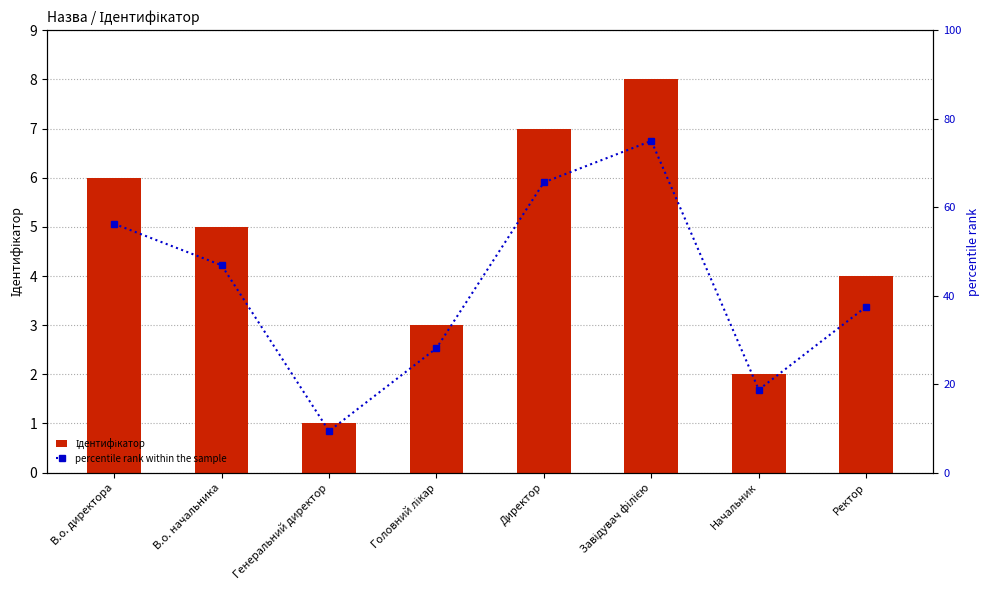

Reading left to right, extract all data points from this chart.

Ідентифікатор: 6.0	5.0	1.0	3.0	7.0	8.0	2.0	4.0
percentile rank within the sample: 56.2	46.9	9.4	28.1	65.6	75.0	18.8	37.5